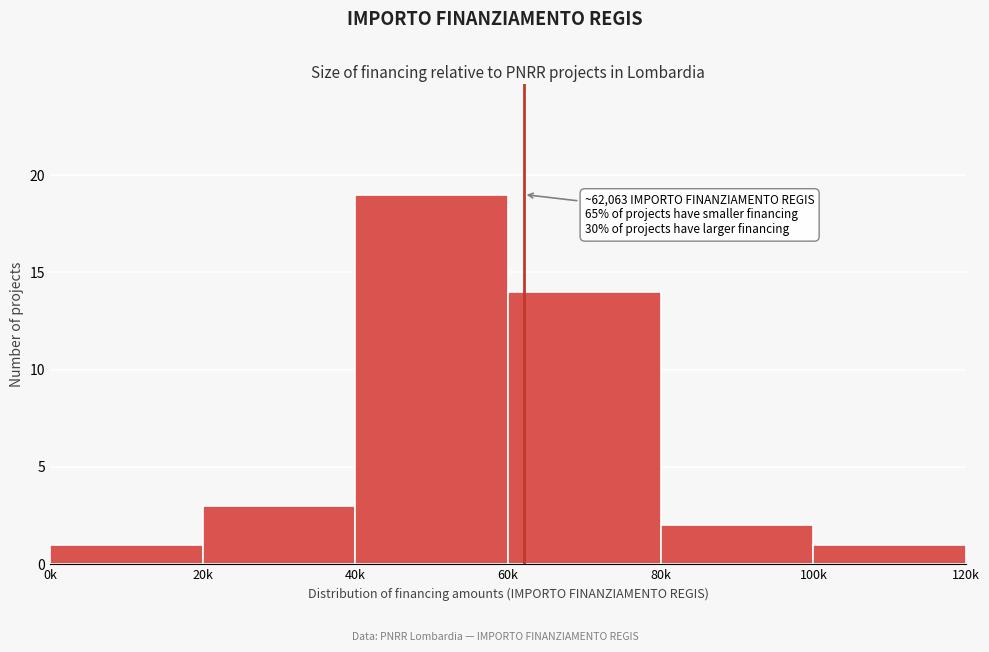

Reading left to right, transcribe all the data shown in this chart.

0k=1	20k=3	40k=19	60k=14	80k=2	100k=1